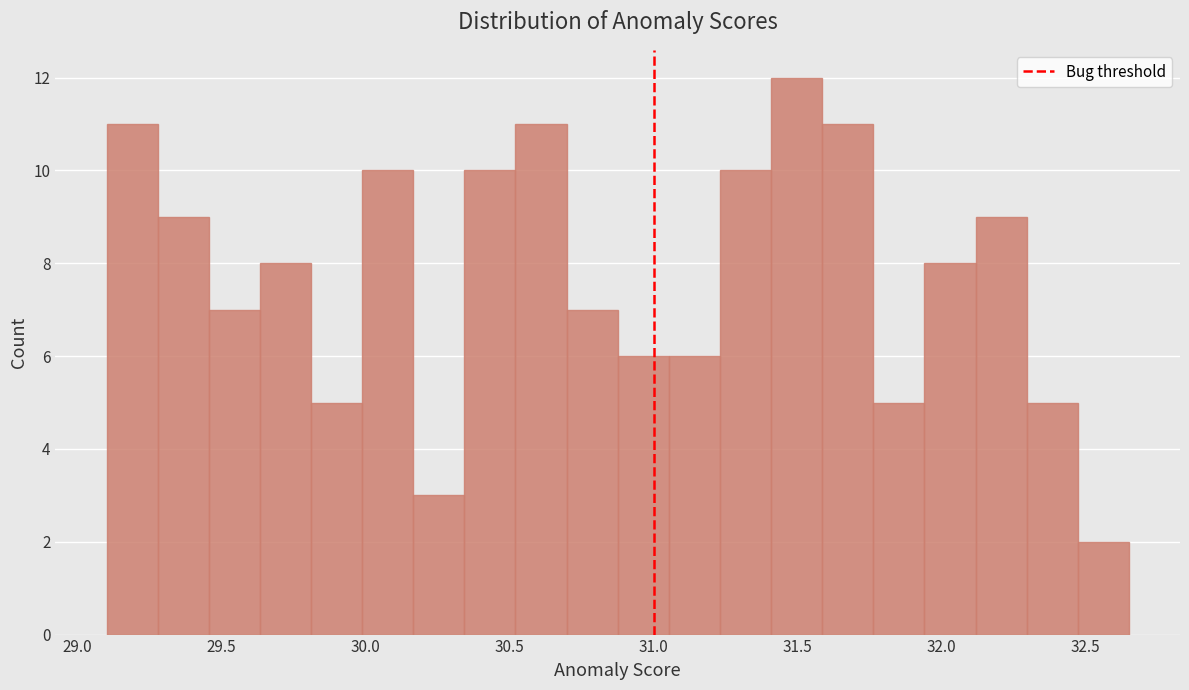

Read against the x-axis, roughly where is the centre of the tallest bar?

31.50